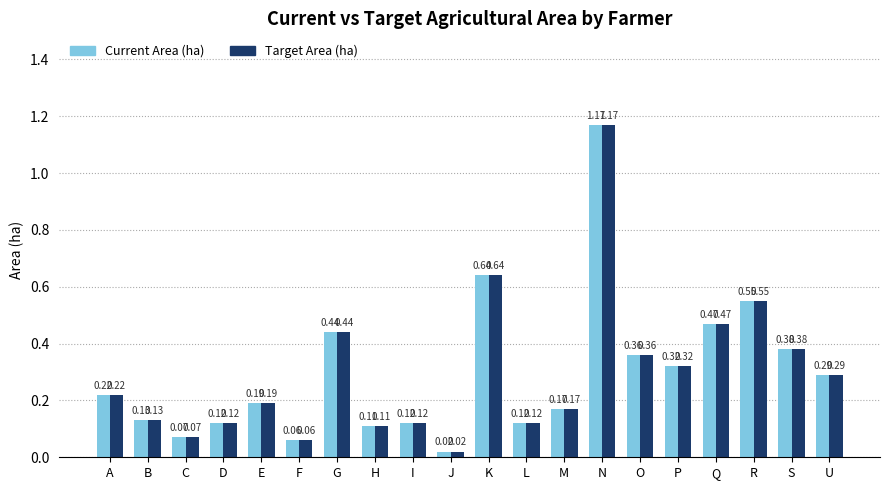

What is the total value across all series at N?

2.3